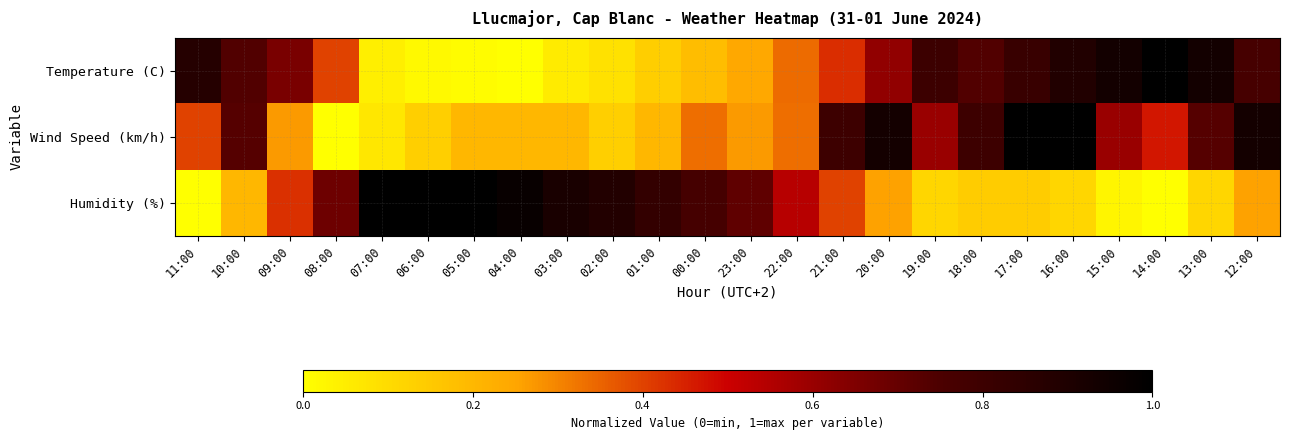

List the series in order of their peak value, highest first.

Humidity (%), Wind Speed (km/h), Temperature (C)